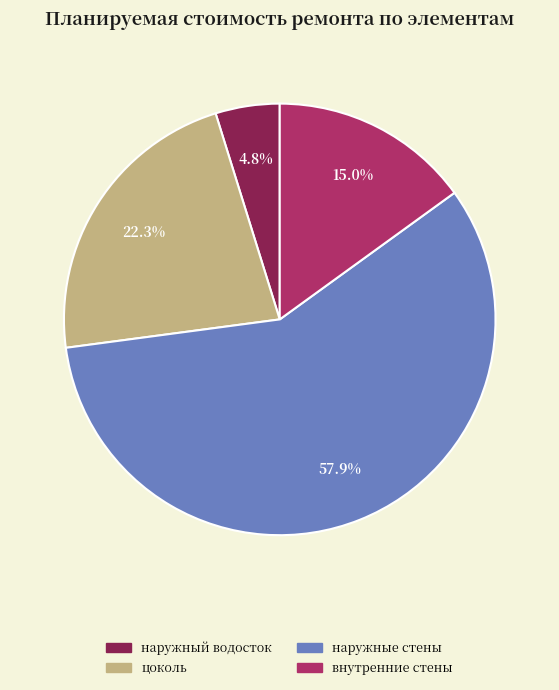

Rank the categories by value from lowest to highest.

наружный водосток, внутренние стены, цоколь, наружные стены